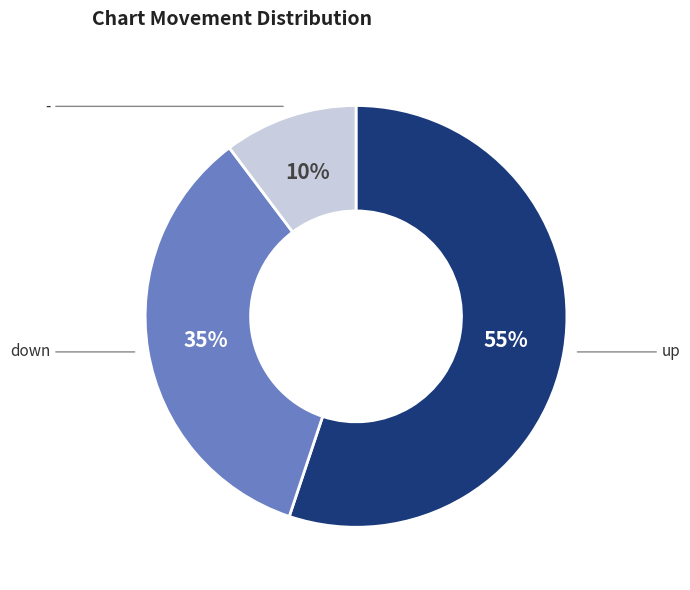

Which category has the smallest portion of the pie?

-